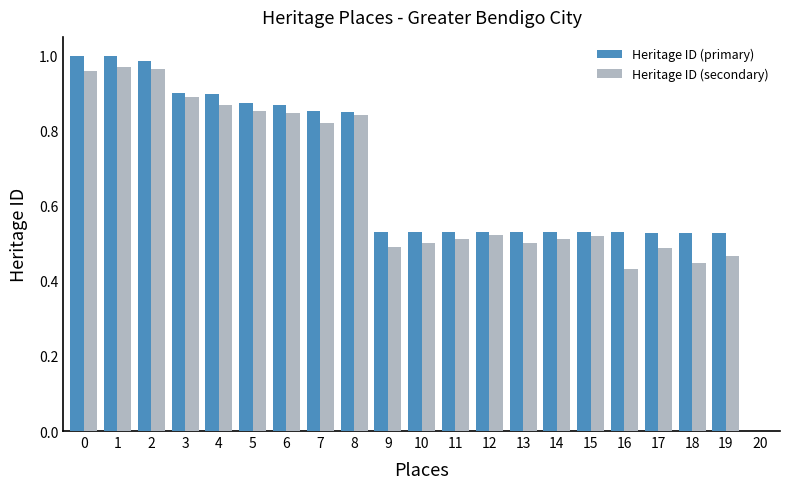

At which category is the sum across all series the highest?

1